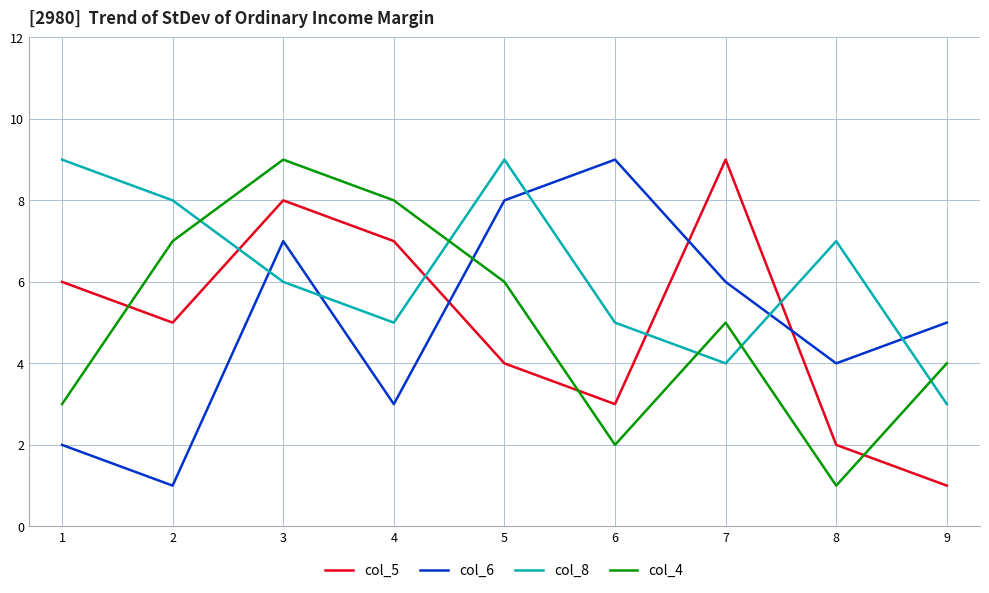

What is the difference between the col_8 values at 8 and 2?

1